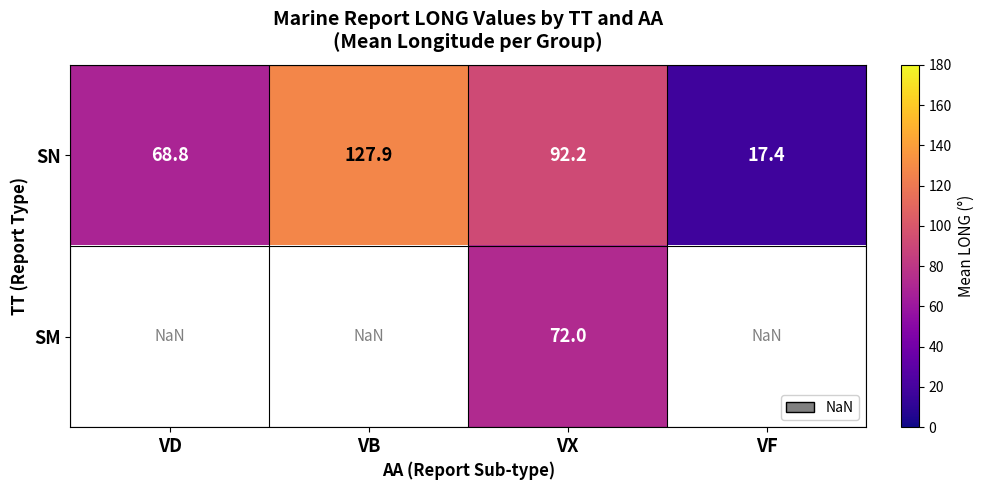

What is the approximate value of SN at VB?

127.9